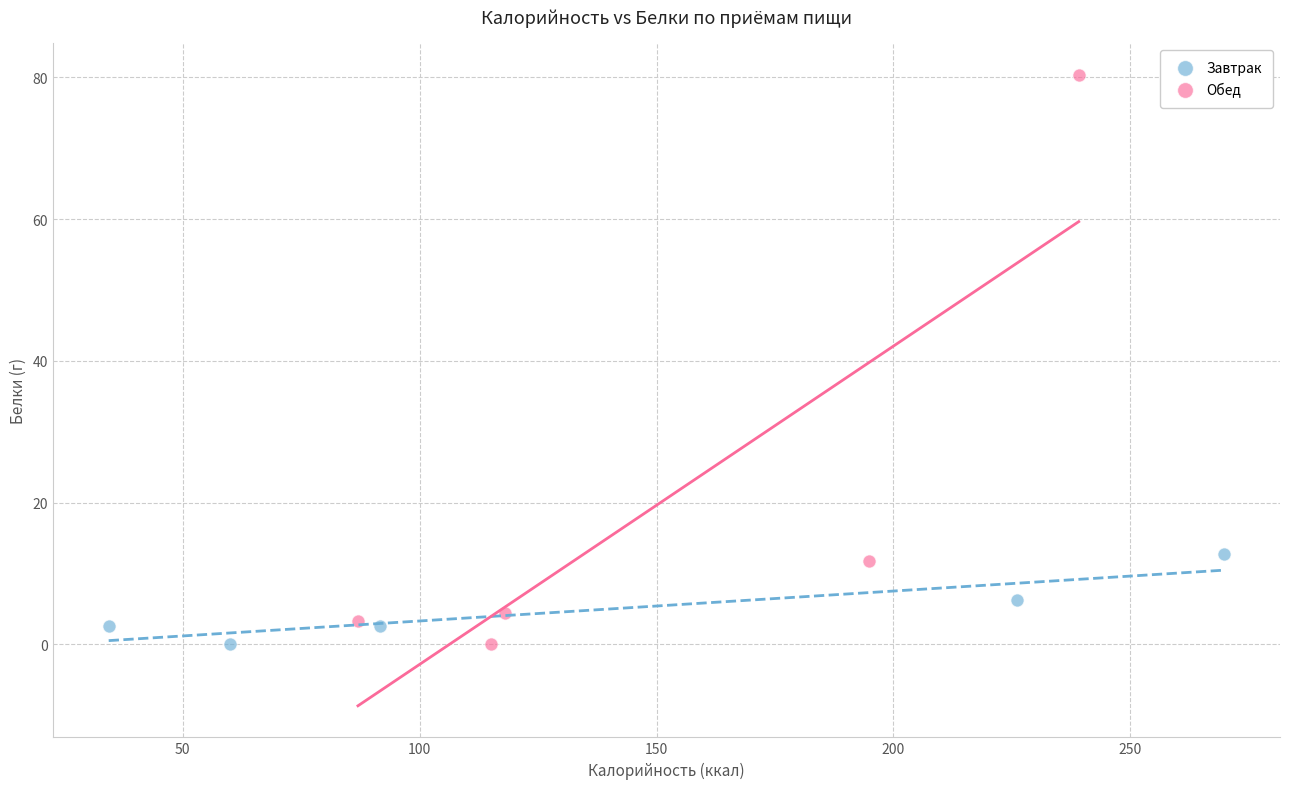

Which series reaches the maximum Y coordinate?

Обед